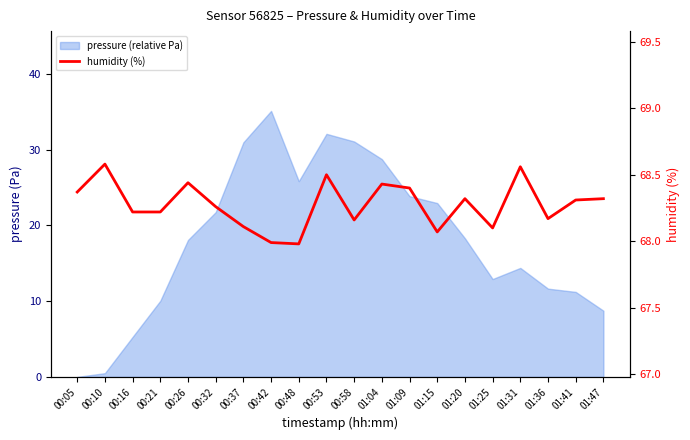

Reading right to left, what are all the values shown in this chart?

01:47=68.3	01:41=68.3	01:36=68.2	01:31=68.6	01:25=68.1	01:20=68.3	01:15=68.1	01:09=68.4	01:04=68.4	00:58=68.2	00:53=68.5	00:48=68.0	00:42=68.0	00:37=68.1	00:32=68.3	00:26=68.4	00:21=68.2	00:16=68.2	00:10=68.6	00:05=68.4